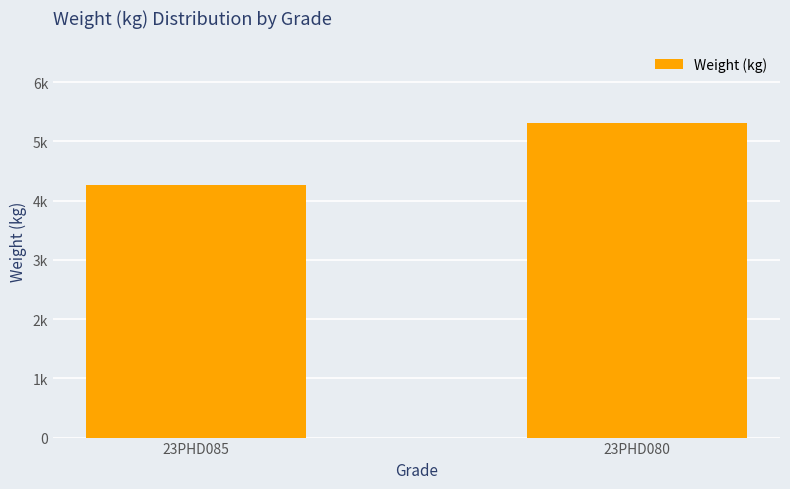

Rank the categories by value from highest to lowest.

23PHD080, 23PHD085